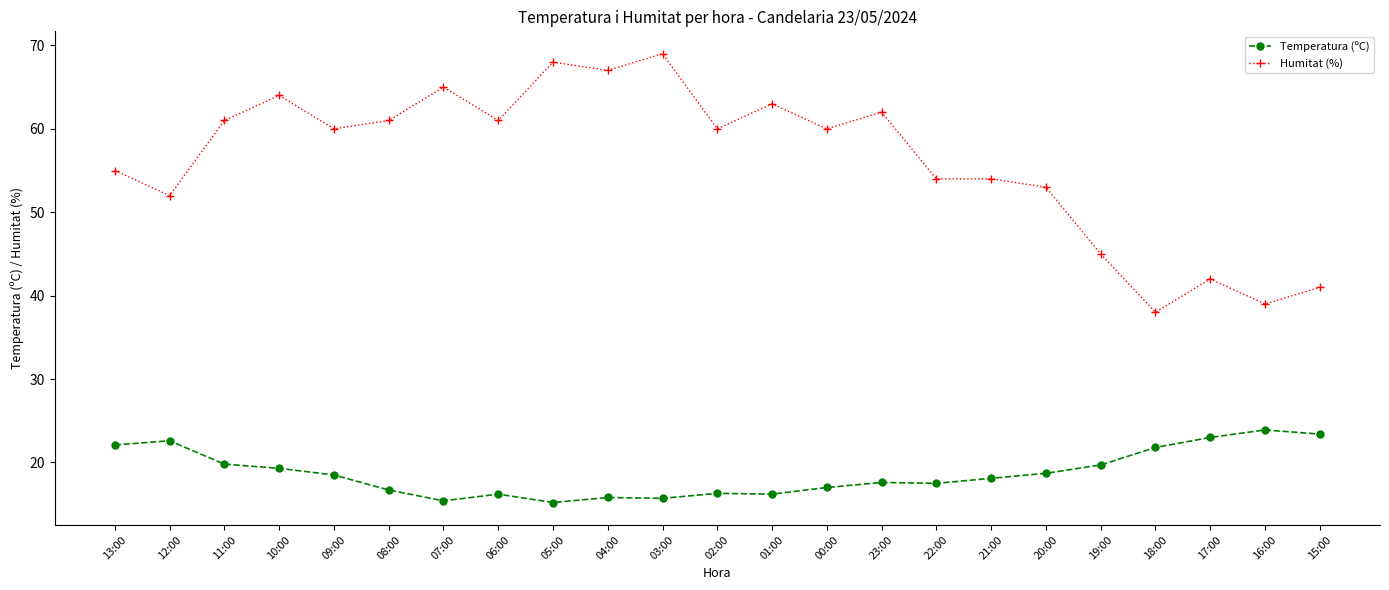

Is the value of Humitat (%) at 13:00 greater than the value of Temperatura (ºC) at 21:00?

Yes